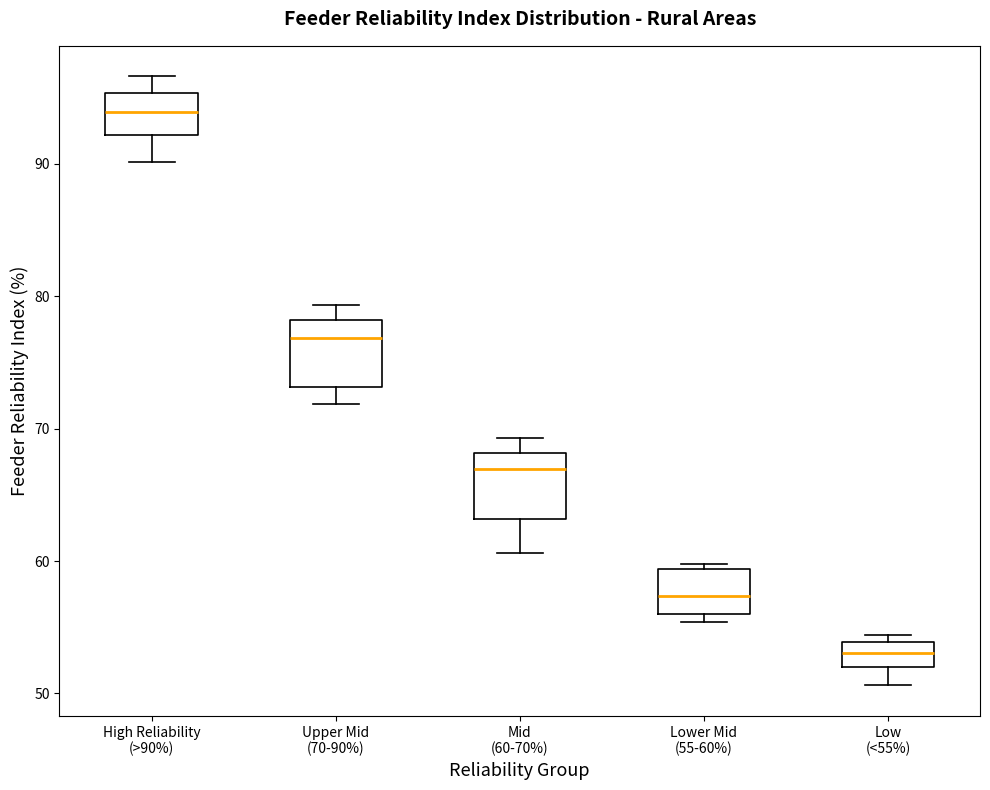

Reading left to right, transcribe this box plot: for each box, give where its median line is, the range the box spans, and where its two whiskers end, as read against the y-axis. The values are not printed on the chart, so give them approximately, as read against the axis.

High Reliability (>90%): median 94, box 92 to 95, whiskers 90 to 97
Upper Mid (70-90%): median 77, box 73 to 78, whiskers 72 to 79
Mid (60-70%): median 67, box 63 to 68, whiskers 61 to 69
Lower Mid (55-60%): median 57, box 56 to 59, whiskers 55 to 60
Low (<55%): median 53, box 52 to 54, whiskers 51 to 54 (just above the box's upper edge)